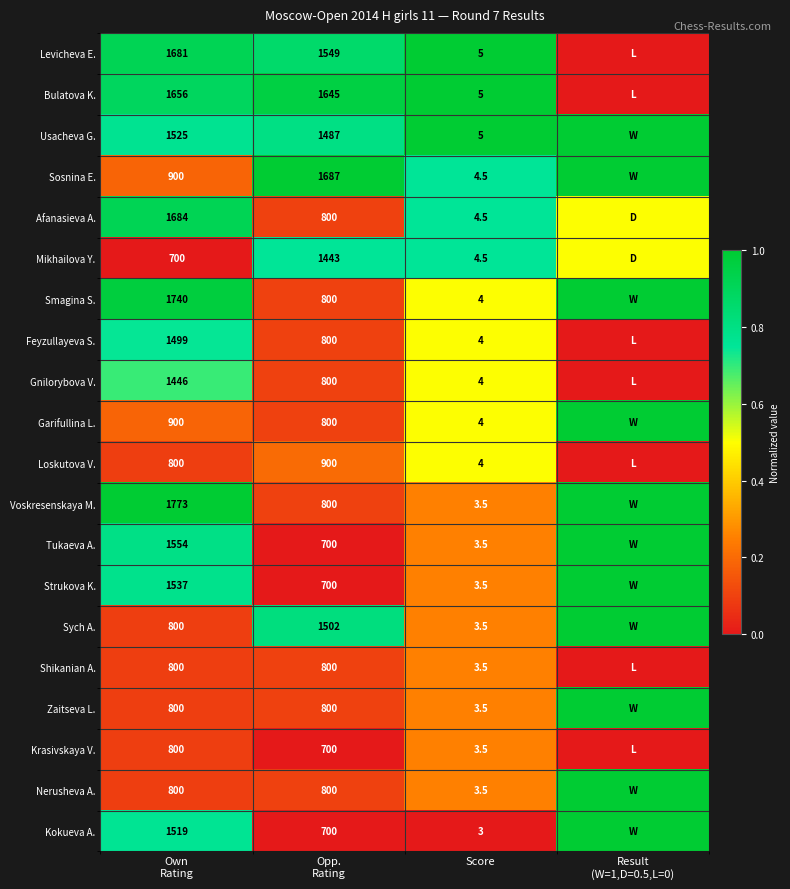

At how many categories does at least one series exceed 0?

4